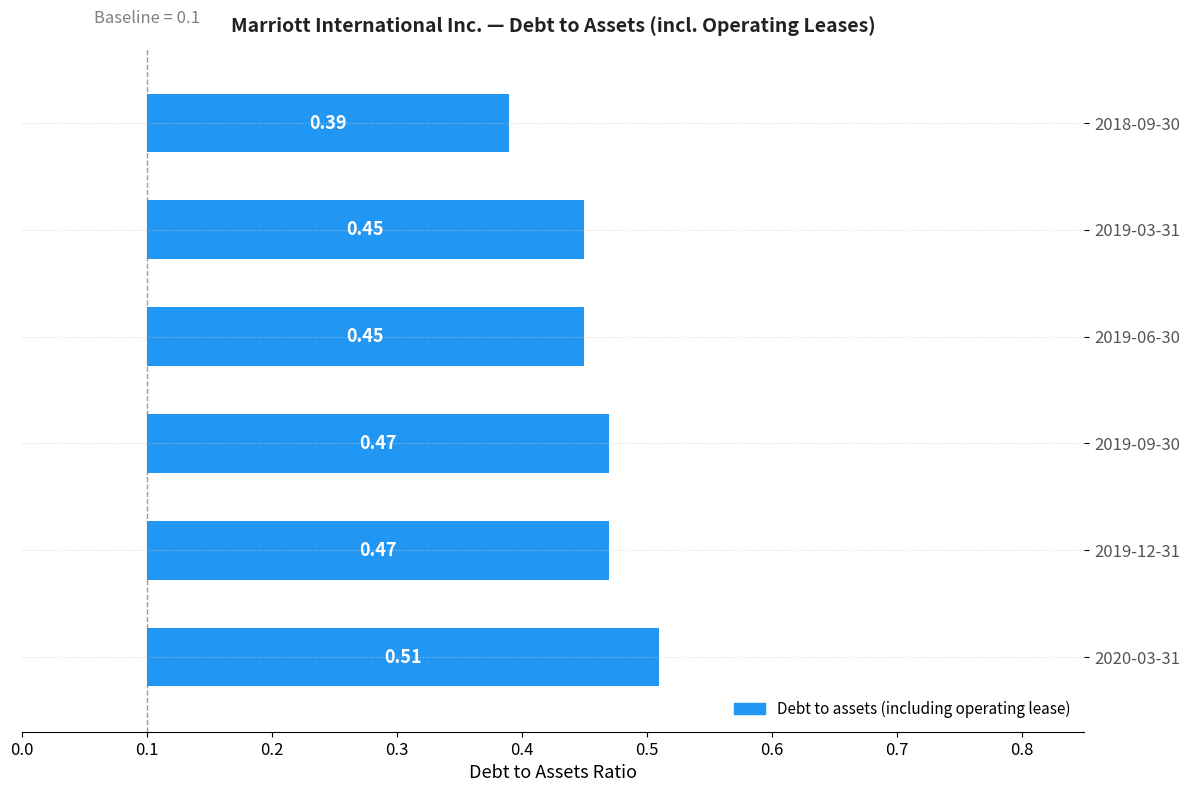

What is the difference between the maximum and minimum values?

0.1